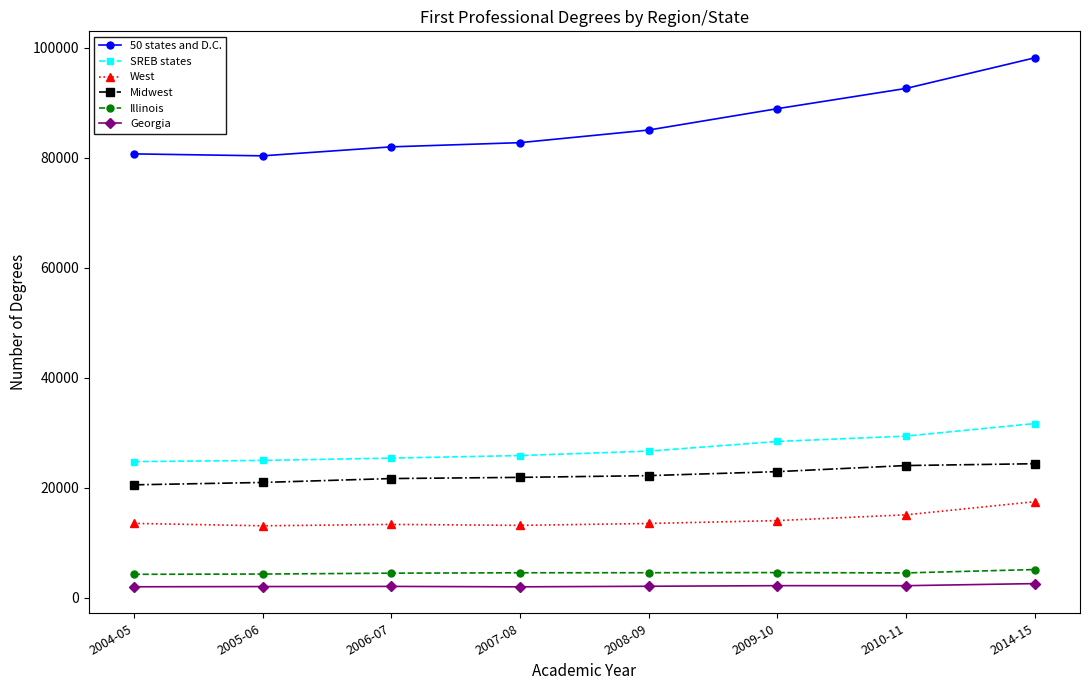

What is the sum of all Georgia values?

16776